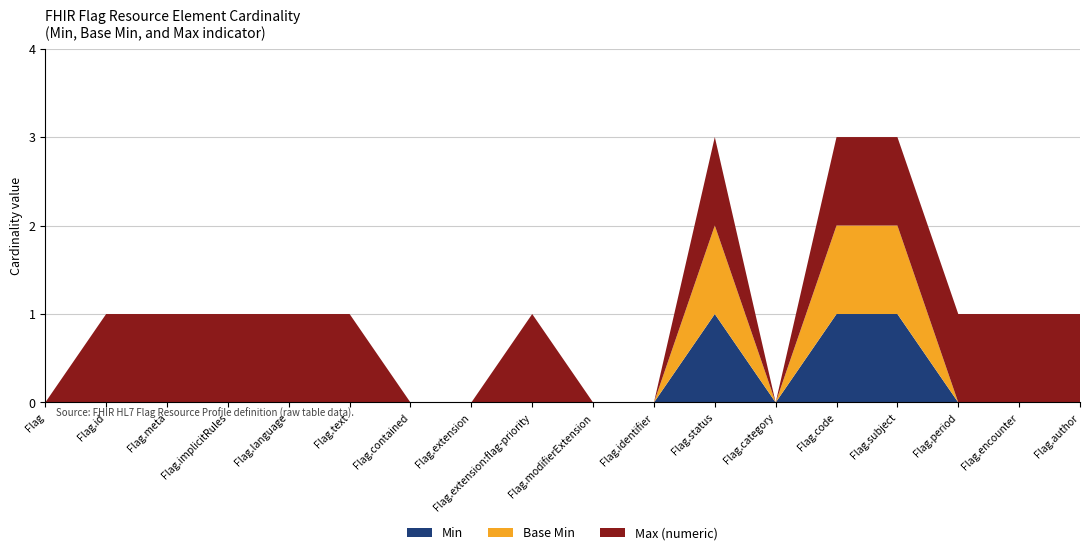

Reading left to right, what are all the values shown in this chart?

Min: 0	0	0	0	0	0	0	0	0	0	0	1	0	1	1	0	0	0
Base Min: 0	0	0	0	0	0	0	0	0	0	0	1	0	1	1	0	0	0
Max (numeric): 0	1	1	1	1	1	0	0	1	0	0	1	0	1	1	1	1	1